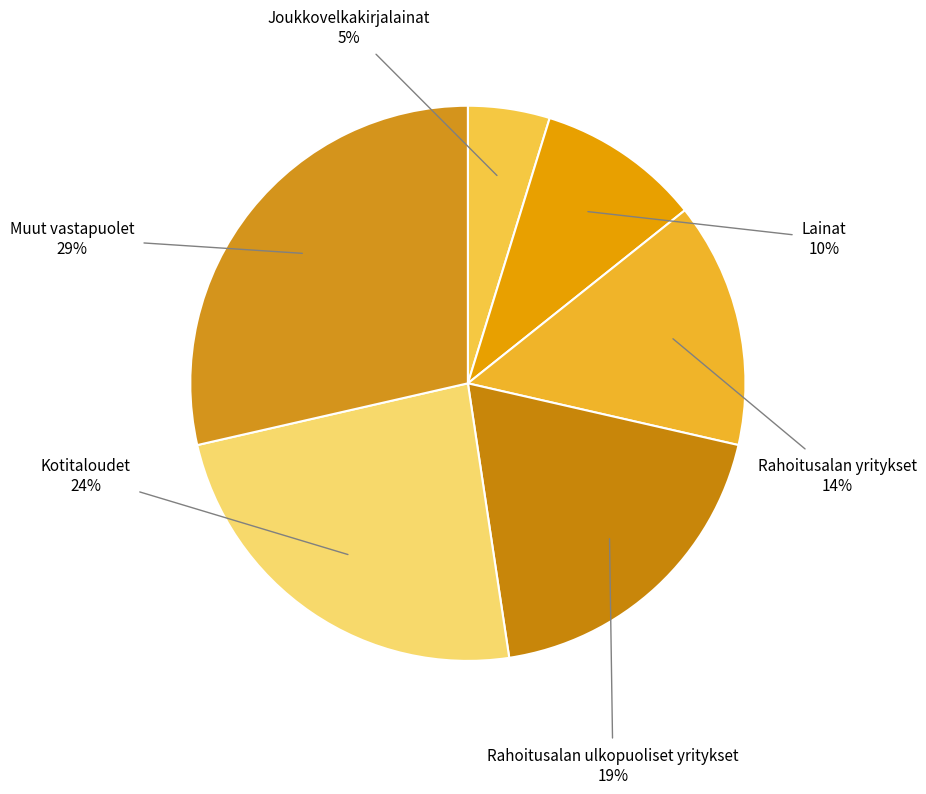

Rank the categories by value from lowest to highest.

Joukkovelkakirjalainat, Lainat, Rahoitusalan yritykset, Rahoitusalan ulkopuoliset yritykset, Kotitaloudet, Muut vastapuolet